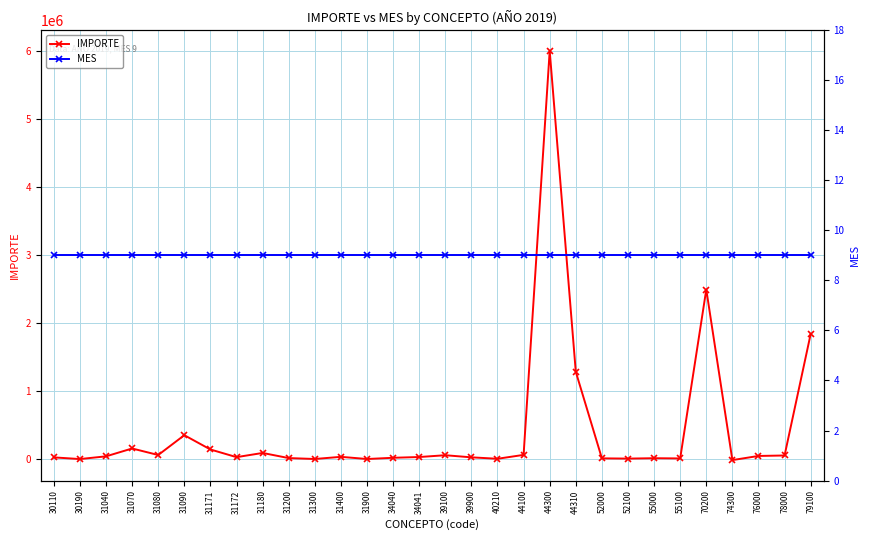

The IMPORTE series shows 227775.3 at 31070. True or false?

False